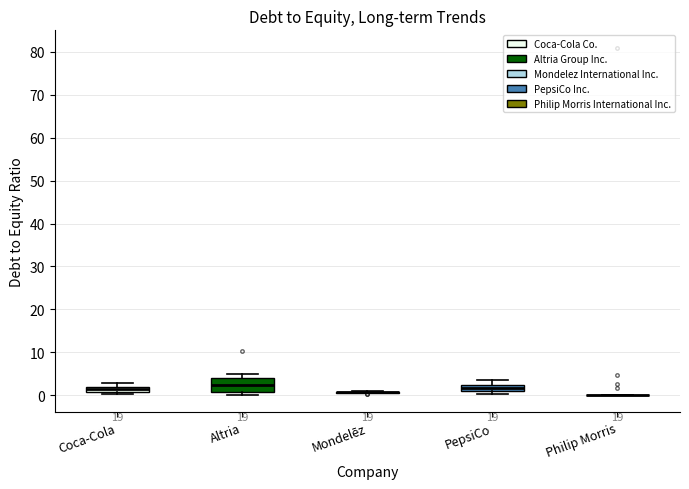

Where does the upper whisker of the box for PepsiCo end on the y-axis? The values are not printed on the chart, so give them approximately, as read against the axis.

4